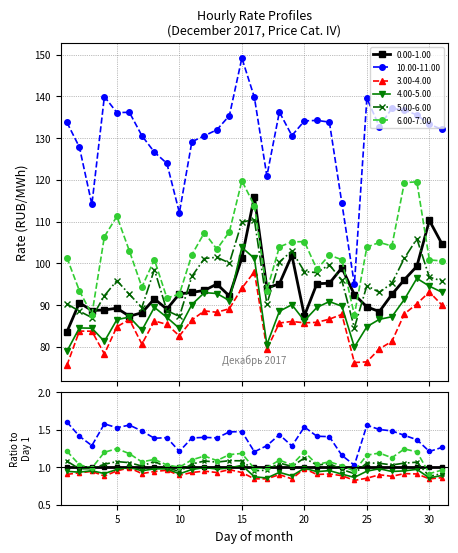

Is the value of 3.00-4.00 at 20 greater than the value of 5.00-6.00 at 5?

No